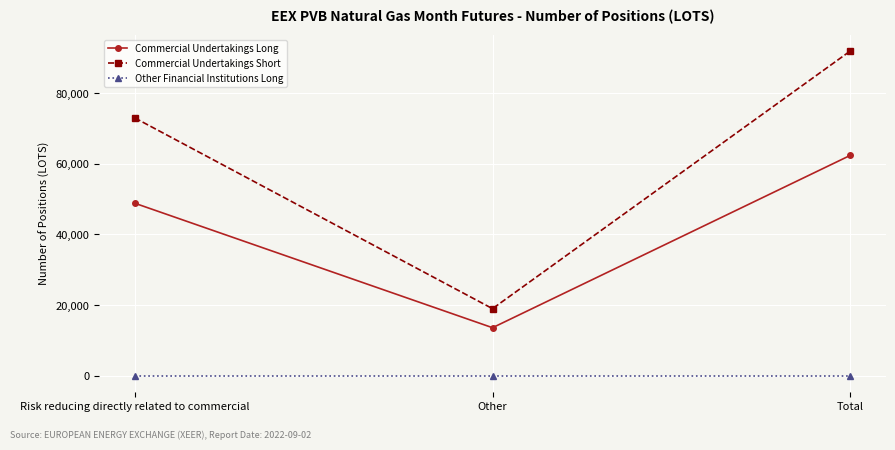

Reading right to left, extract all data points from this chart.

Commercial Undertakings Long: Total=62400	Other=13560	Risk reducing directly related to commercial=48840
Commercial Undertakings Short: Total=91980	Other=18960	Risk reducing directly related to commercial=73020
Other Financial Institutions Long: Total=0	Other=0	Risk reducing directly related to commercial=0